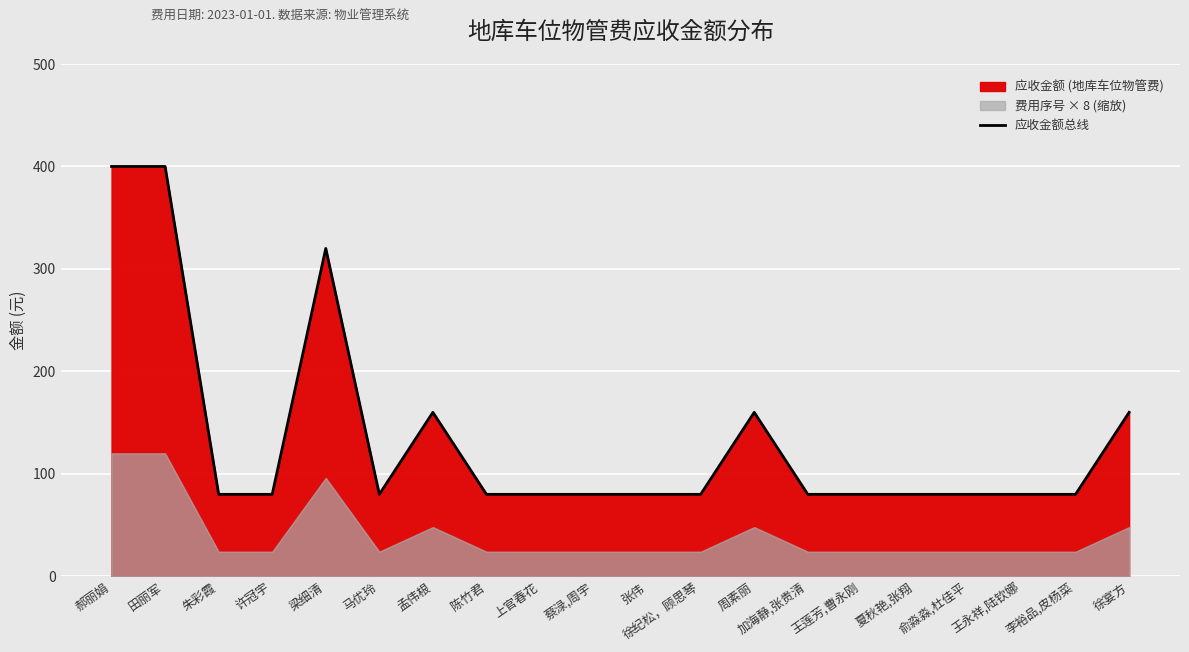

What is the value of the 18th point from the left?

80